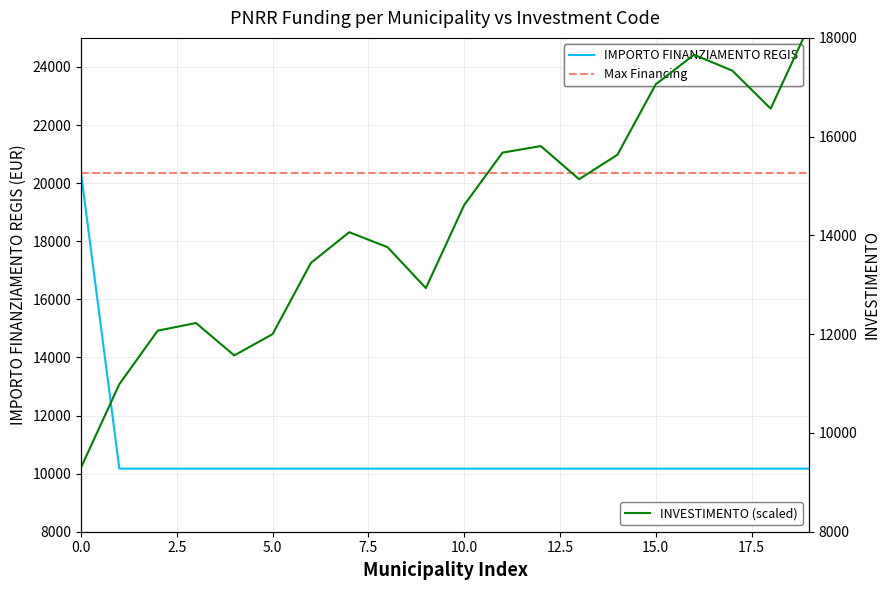

The chart shows a value of 10172 at CALVENZANO. True or false?

True